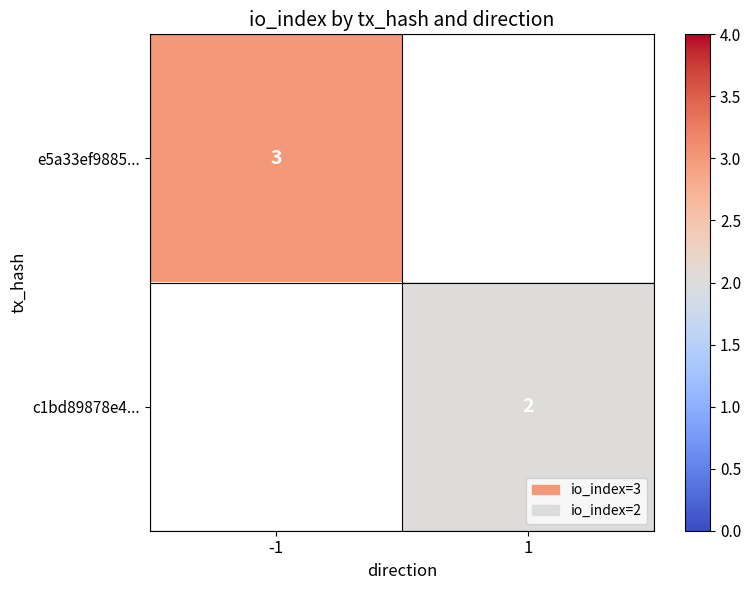

The e5a33ef9885... series shows 1 at -1. True or false?

False